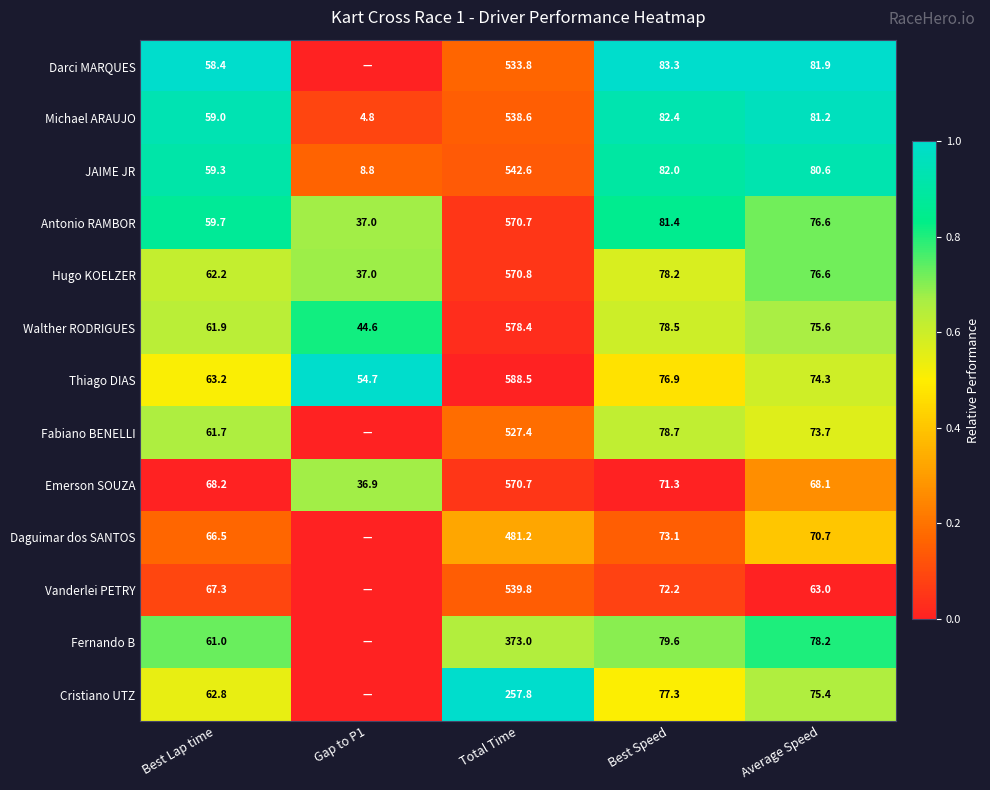

What is the sum of the Hugo KOELZER values at Best Lap time and Best Speed?

140.4